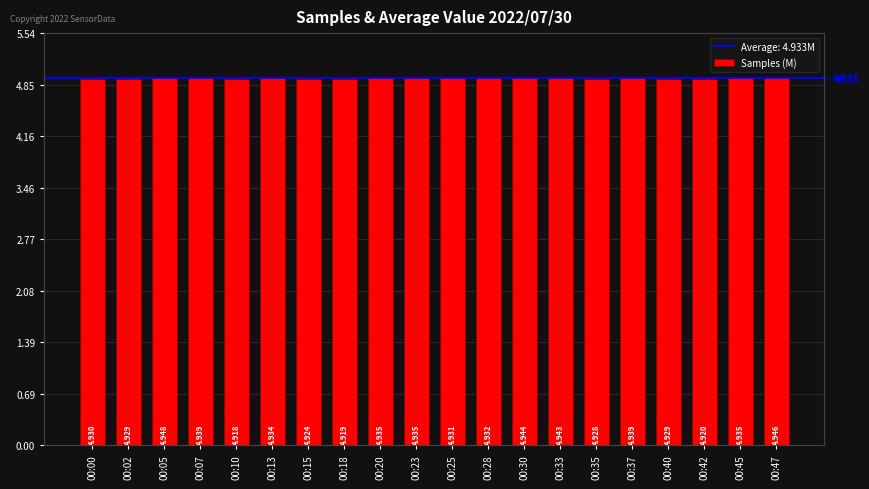

List the labels in order of value, smallest first.

00:10, 00:18, 00:42, 00:15, 00:35, 00:40, 00:02, 00:00, 00:25, 00:28, 00:13, 00:45, 00:20, 00:23, 00:07, 00:37, 00:33, 00:30, 00:47, 00:05